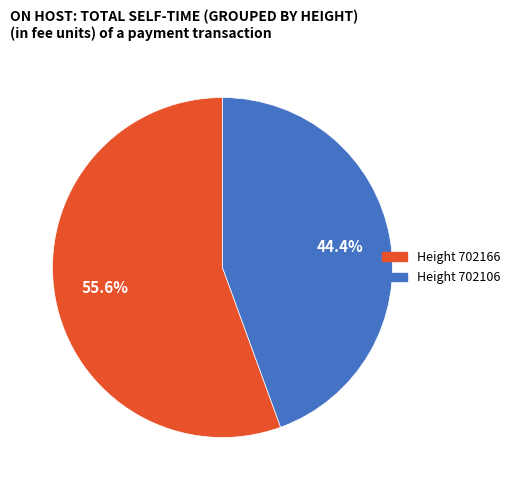

How many segments does this pie chart have?

2